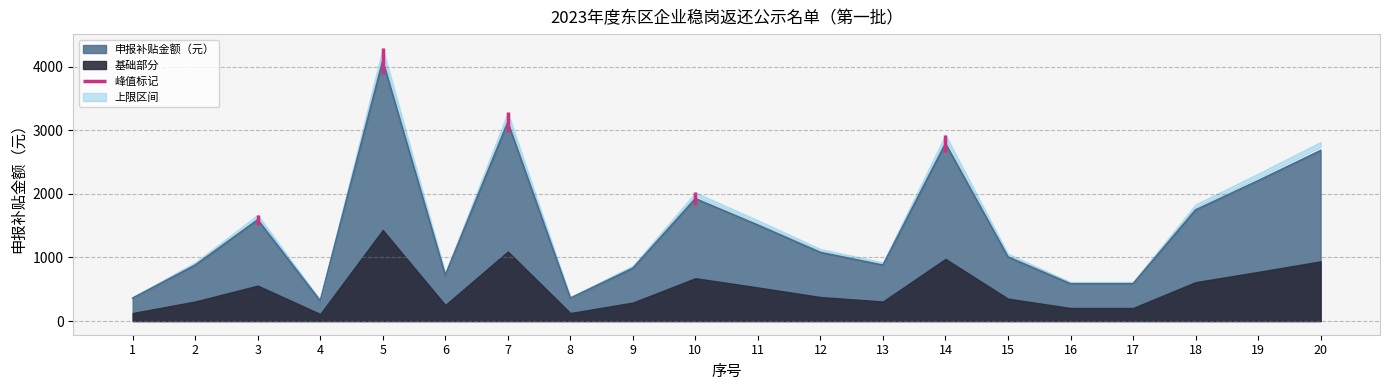

Does the chart have visible grid lines?

Yes